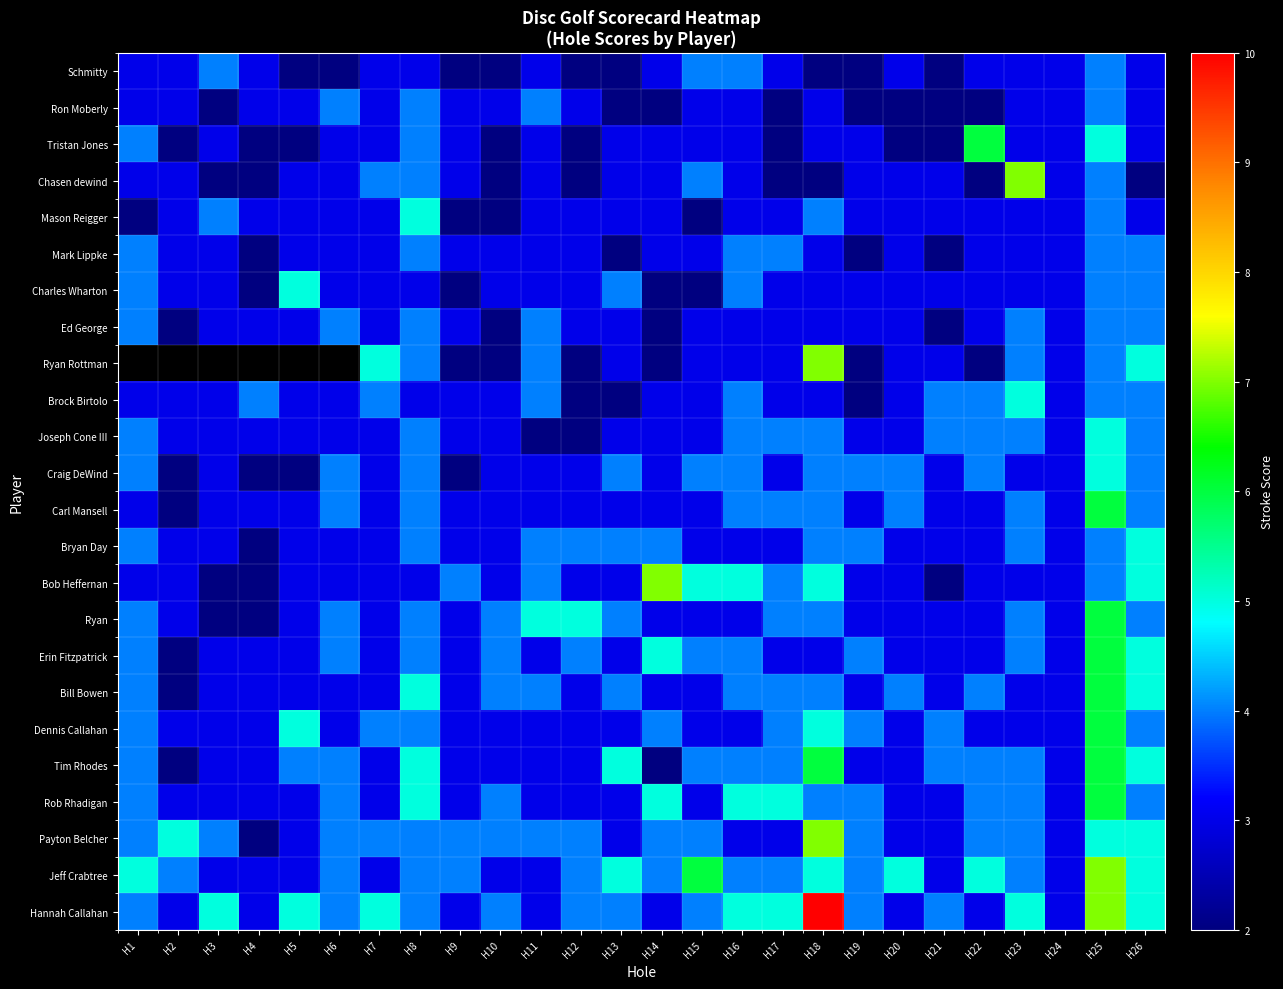

The value of Payton Belcher at H19 is 4.0. True or false?

True